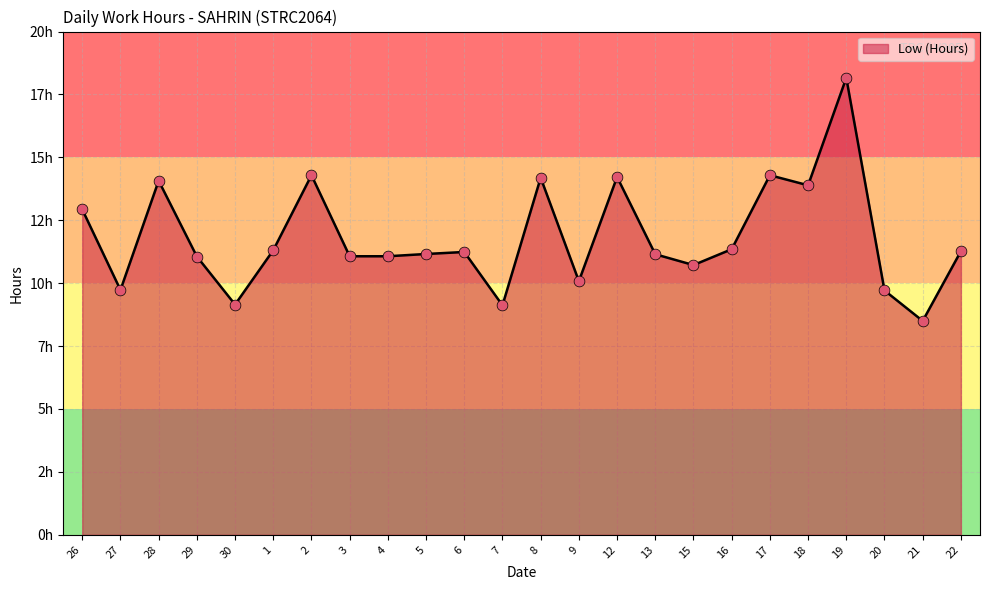

What is the change in value from 13 to 20?

-1.4